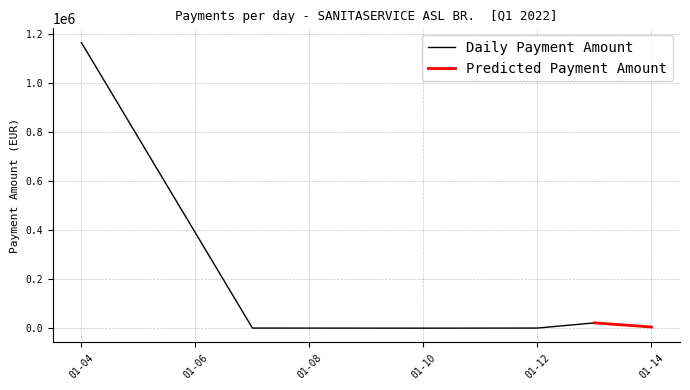

The value of Daily Payment Amount at 01-04 is 2058898.8. True or false?

False